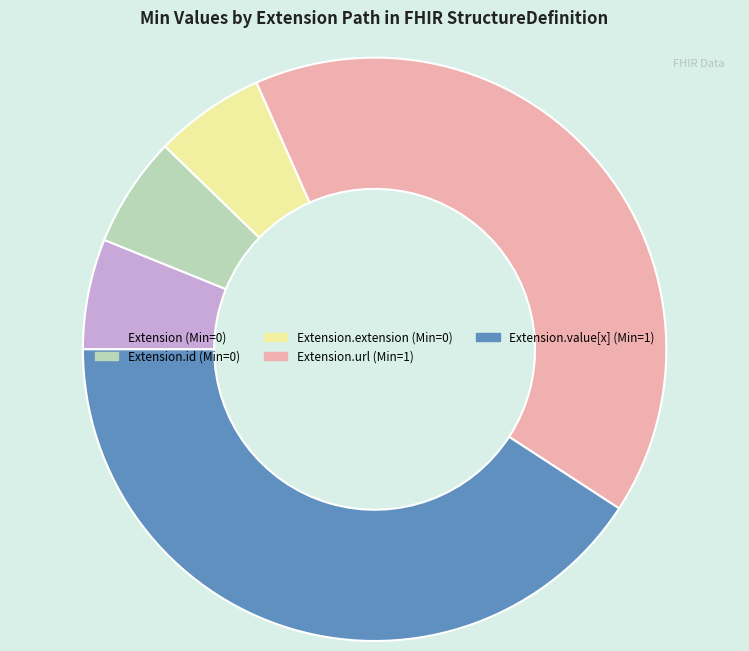

Is there any slice that represents more than half of the pie?

No